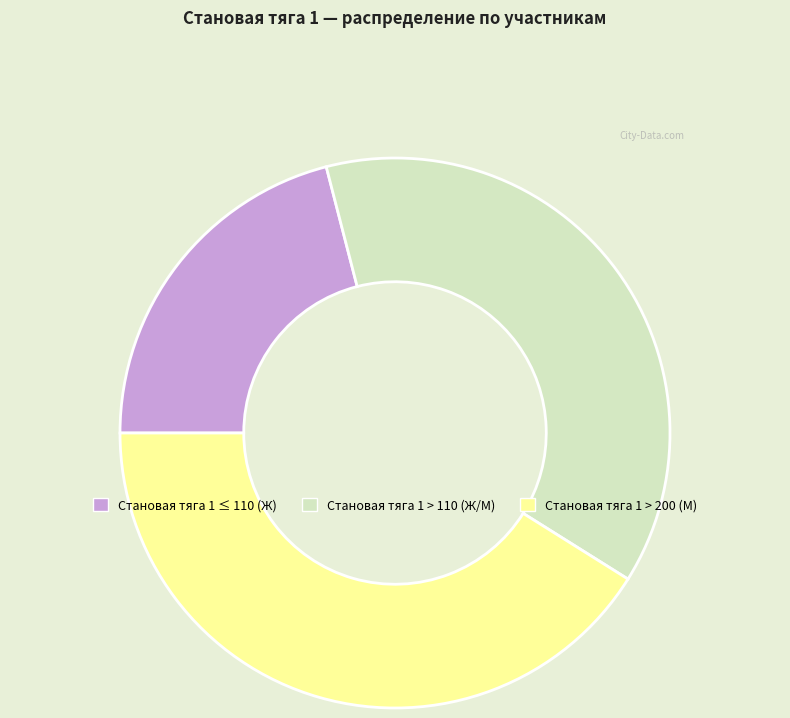

Between Становая тяга 1 > 200 (М) and Становая тяга 1 > 110 (Ж/М), which is larger?

Становая тяга 1 > 200 (М)